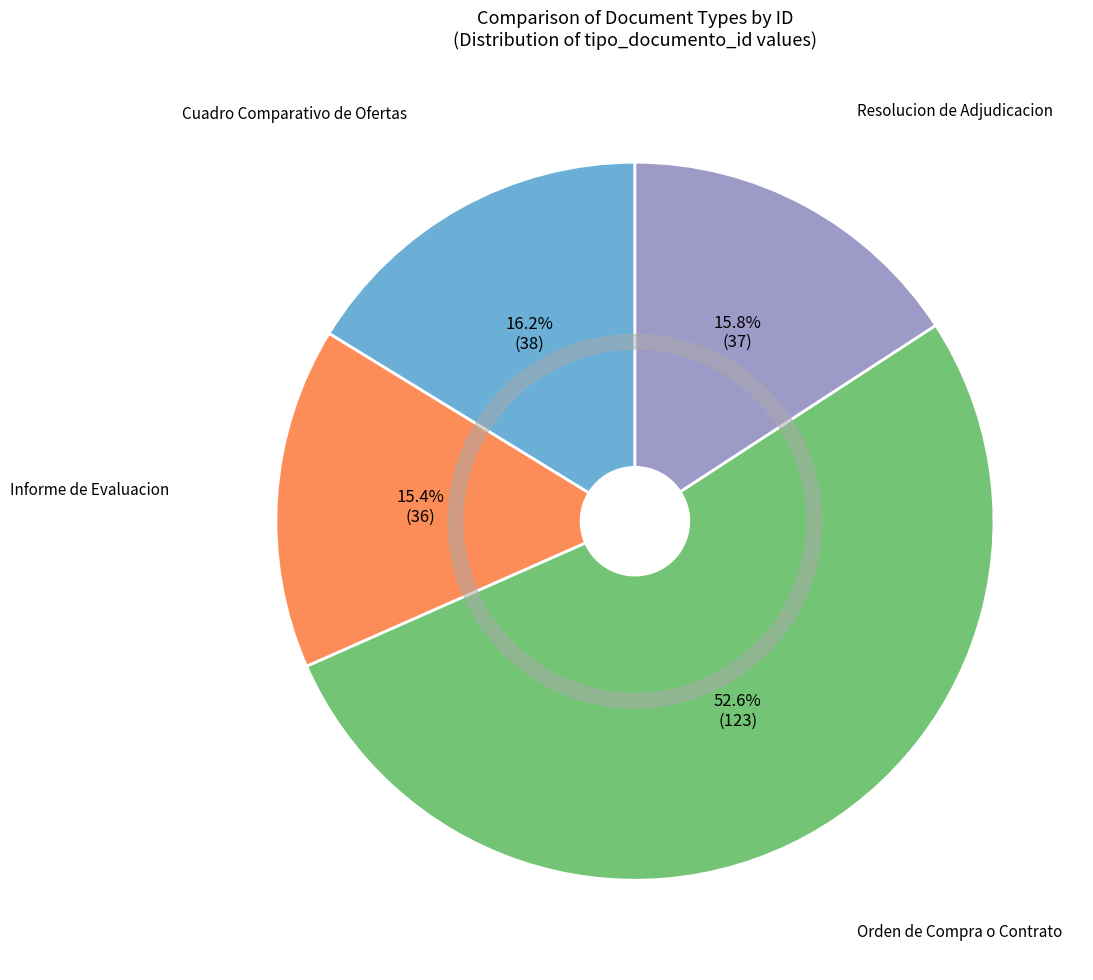

Count the number of slices in the pie.

4